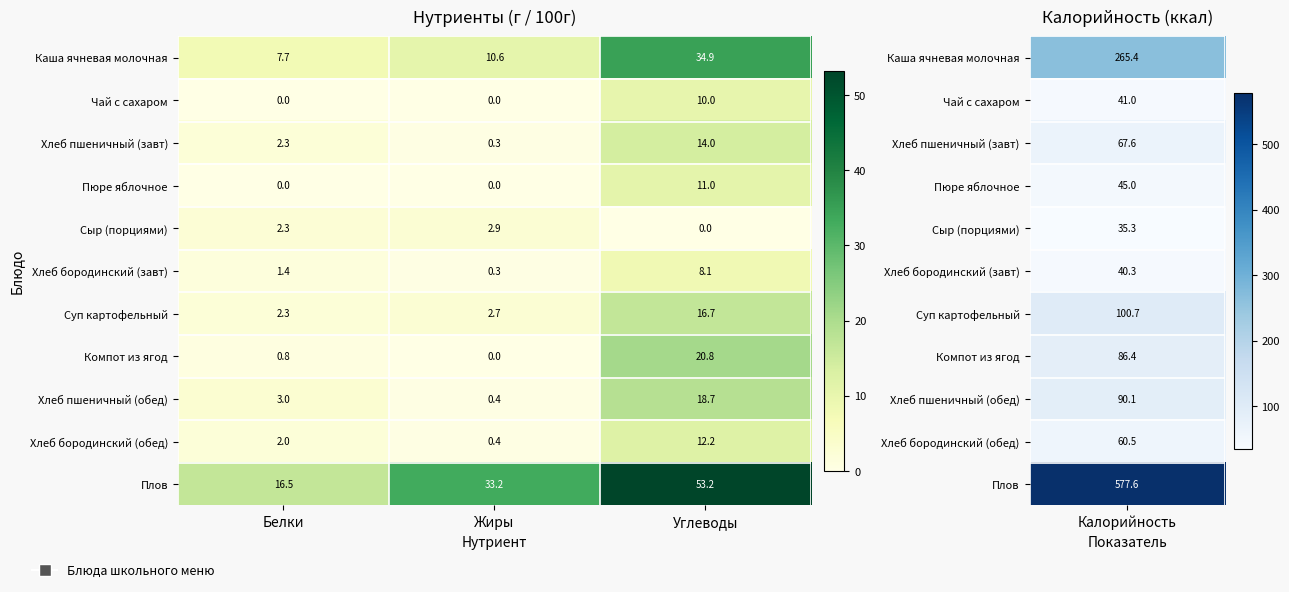

What is the difference between the second highest and minimum values in the Хлеб пшеничный (завт) series?

2.0